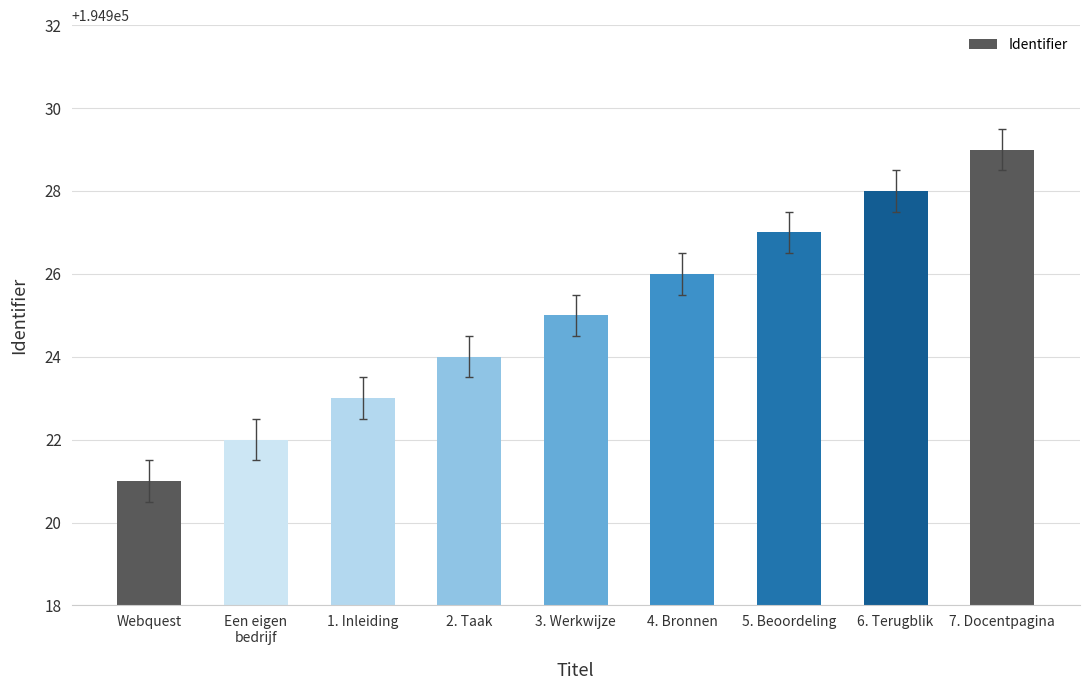

What is the label of the 8th bar from the right?

Een eigen
bedrijf